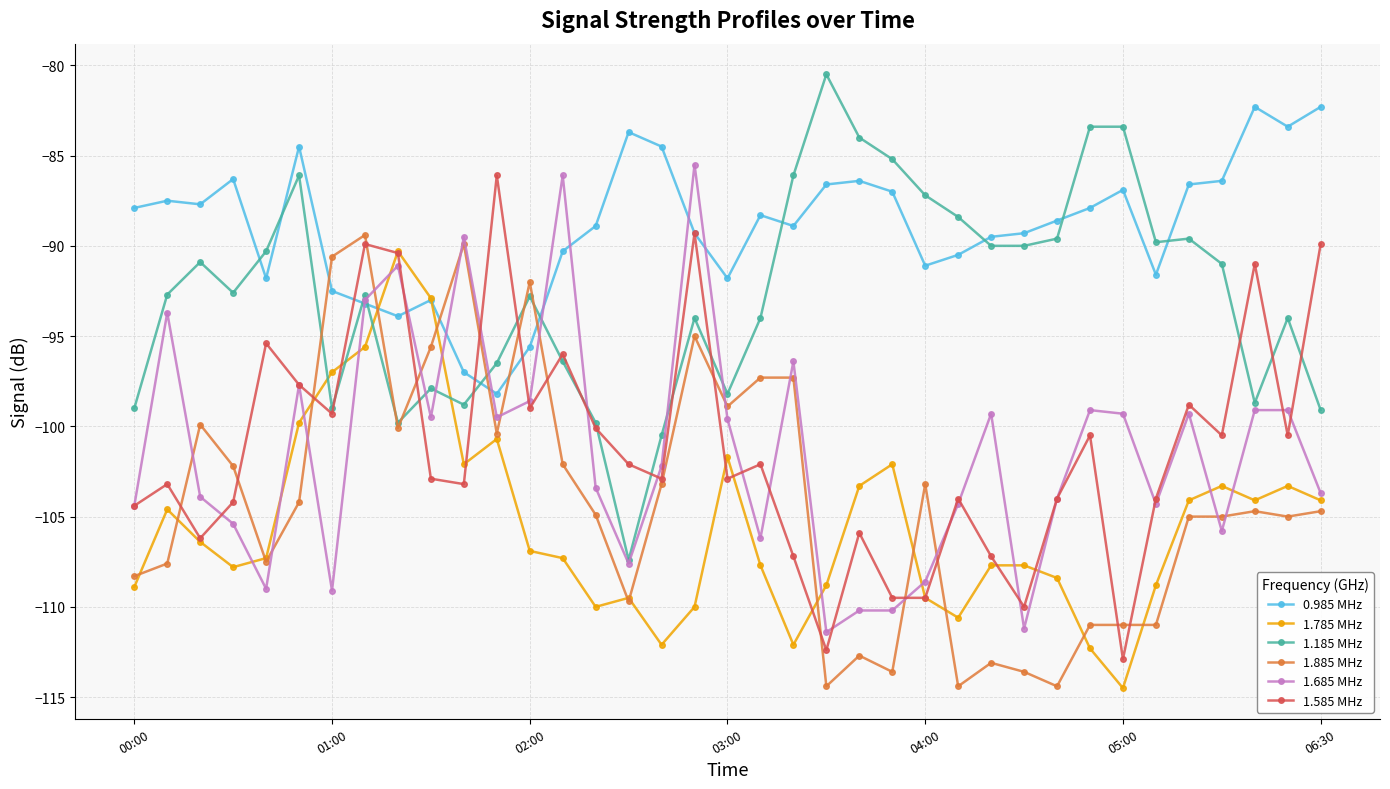

What is the maximum value for 1.785 MHz?

-90.3